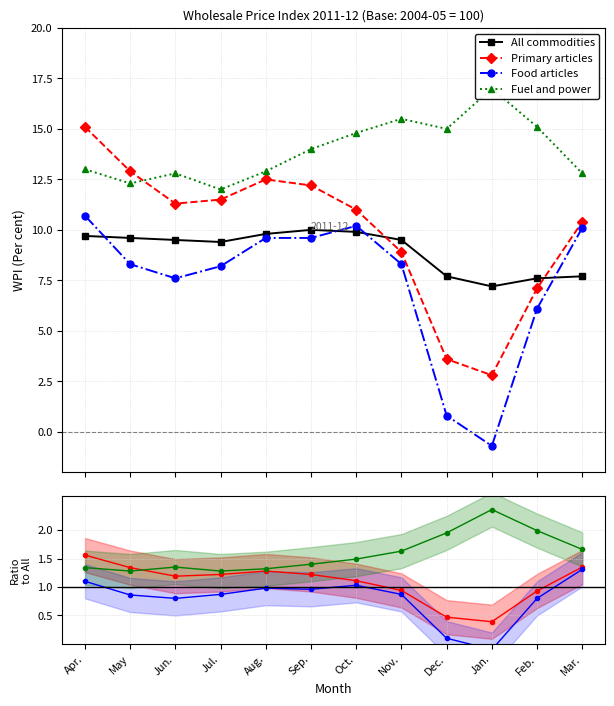

What is the highest value of the Fuel and power series?

17.0